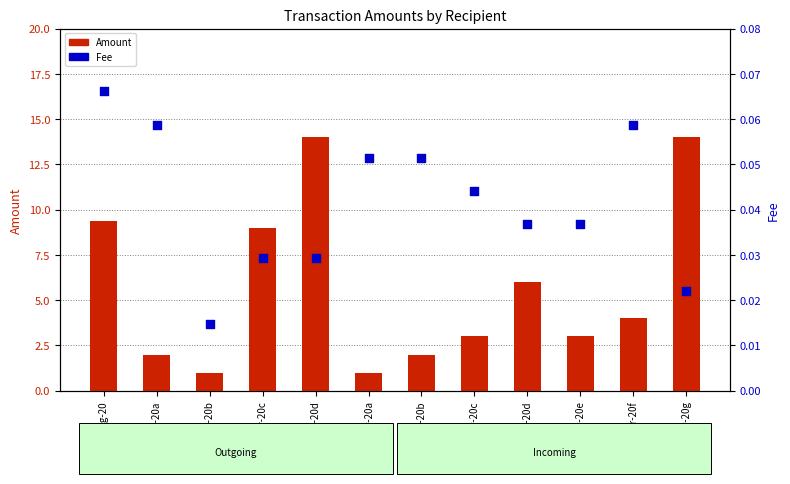

Which series has the widest spread of Y values?

Amount